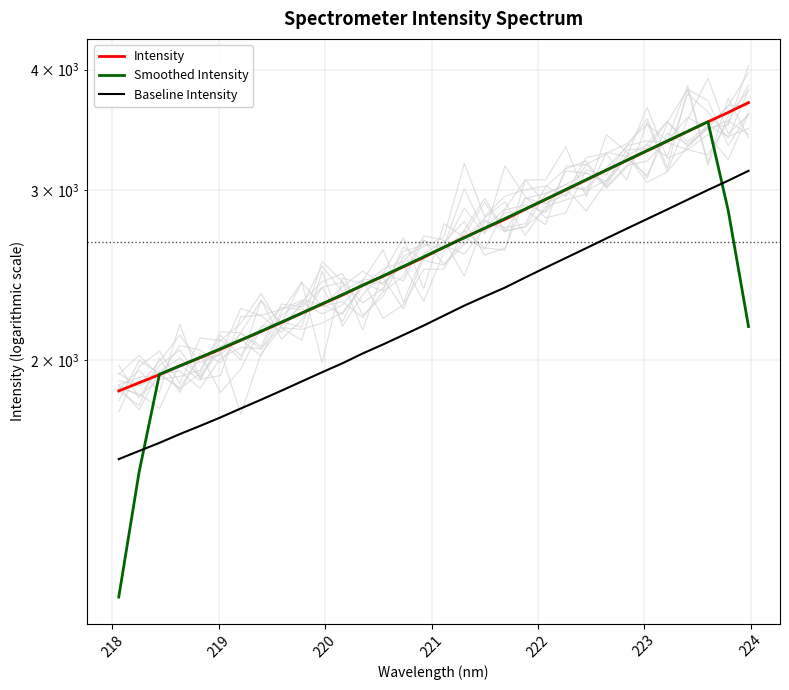

List the series in order of their peak value, highest first.

Intensity, Smoothed Intensity, Baseline Intensity